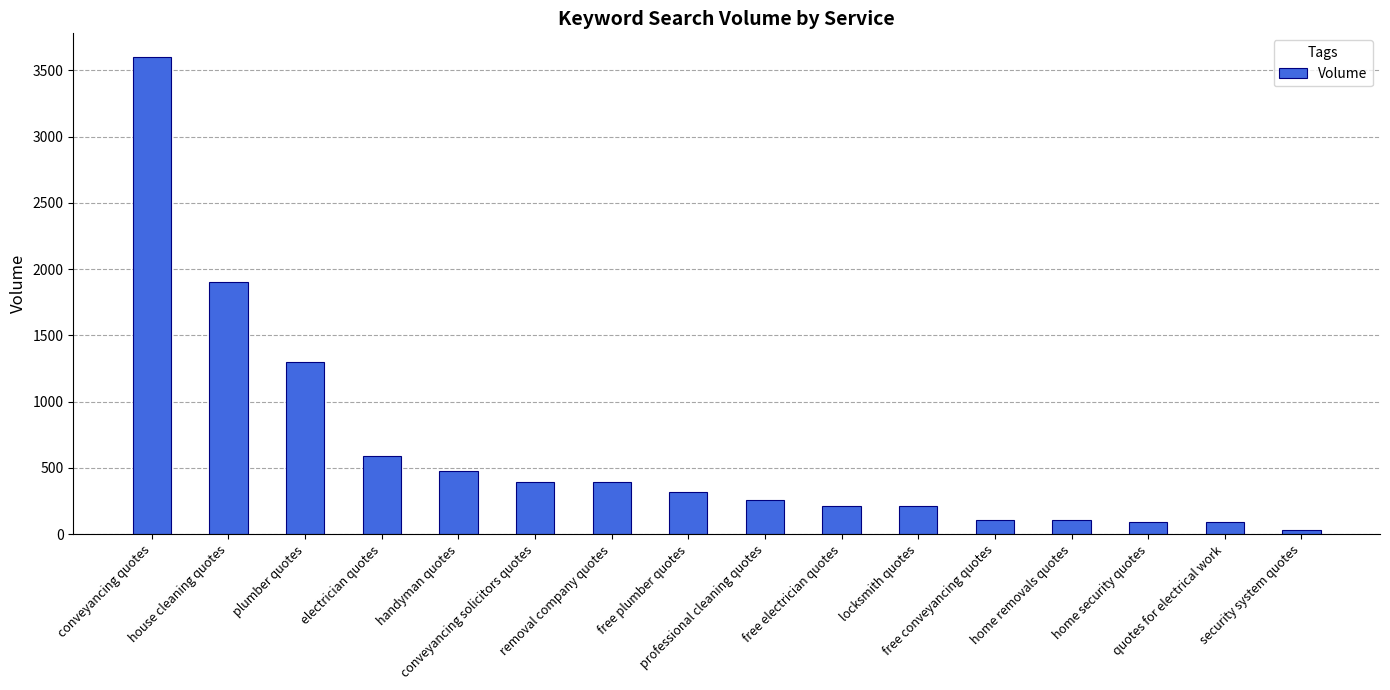

The chart shows a value of 2250 at plumber quotes. True or false?

False